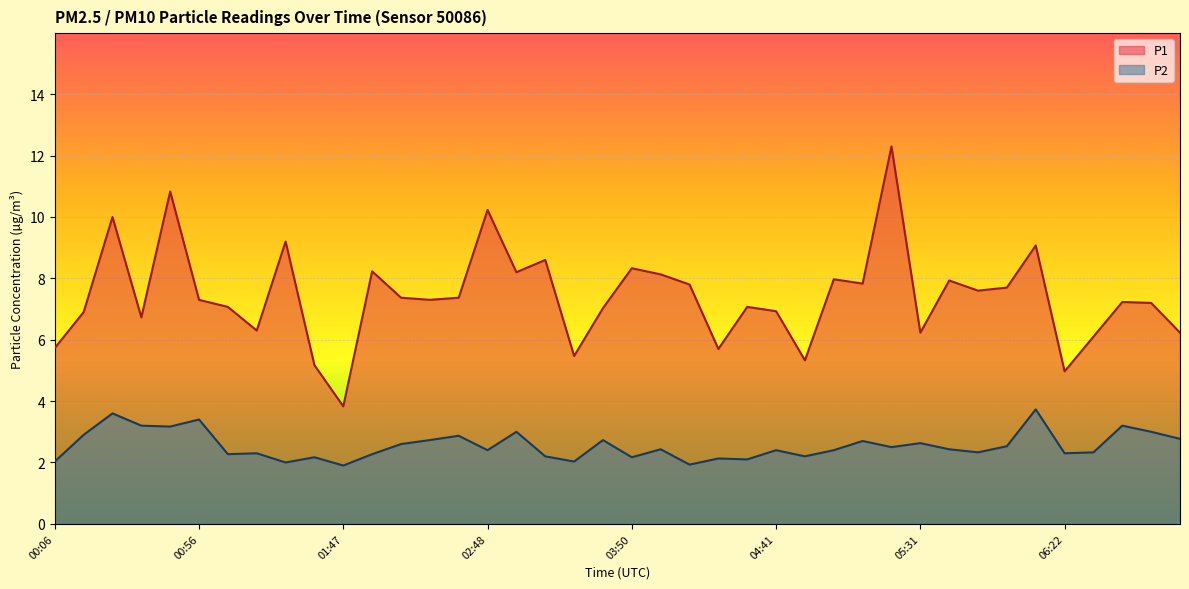

Which category has the highest value across all series?

05:21